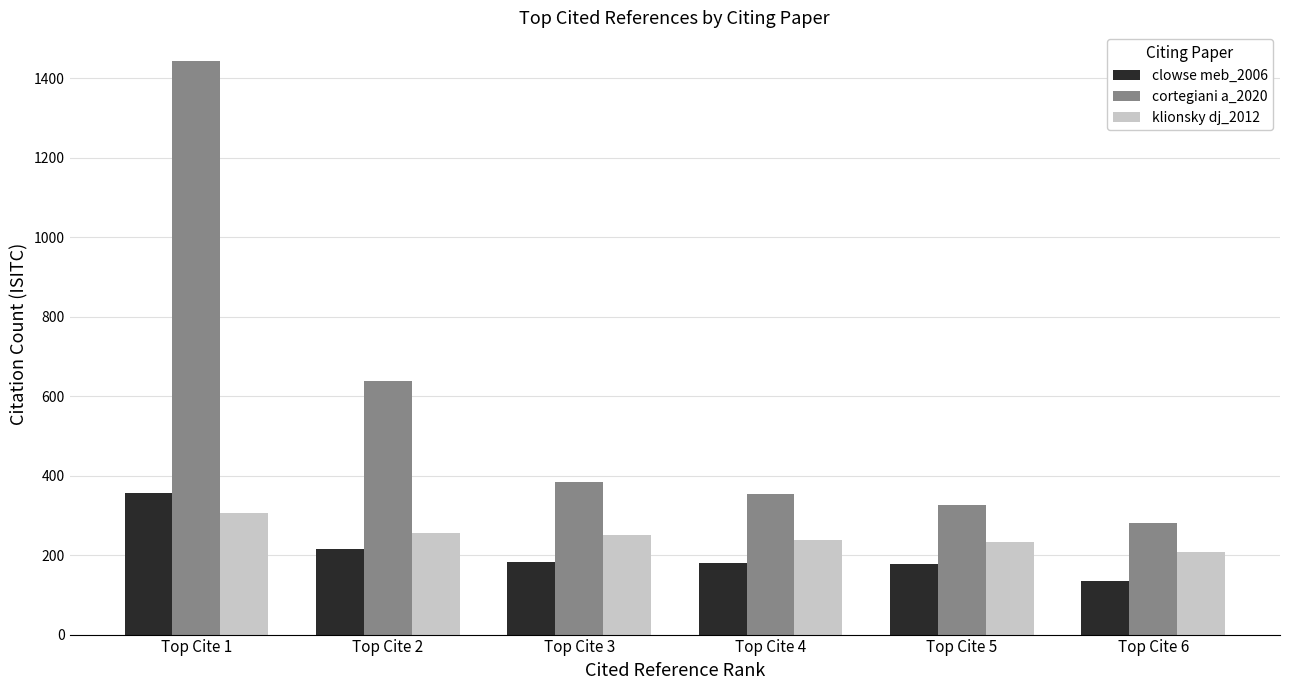

What is the difference between the maximum and second lowest values in the cortegiani a_2020 series?

1117